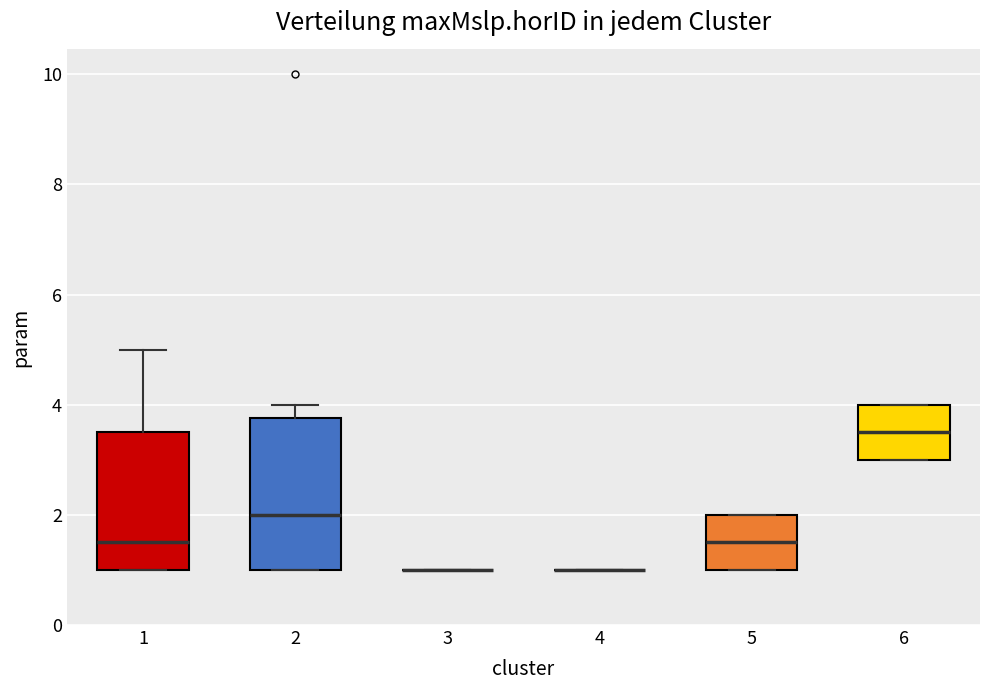

Reading left to right, transcribe this box plot: for each box, give where its median line is, the range the box spans, and where its two whiskers end, as read against the y-axis. The values are not printed on the chart, so give them approximately, as read against the axis.

1: median 1.6, box 1.0 to 3.6, whiskers 1.0 to 5.0
2: median 2.0, box 1.0 to 3.8, whiskers 1.0 to 4.0
3: box collapsed to a line at 1.0, whiskers 1.0 to 1.0
4: box collapsed to a line at 1.0, whiskers 1.0 to 1.0
5: median 1.6, box 1.0 to 2.0, whiskers 1.0 to 2.0
6: median 3.6, box 3.0 to 4.0, whiskers 3.0 to 4.0